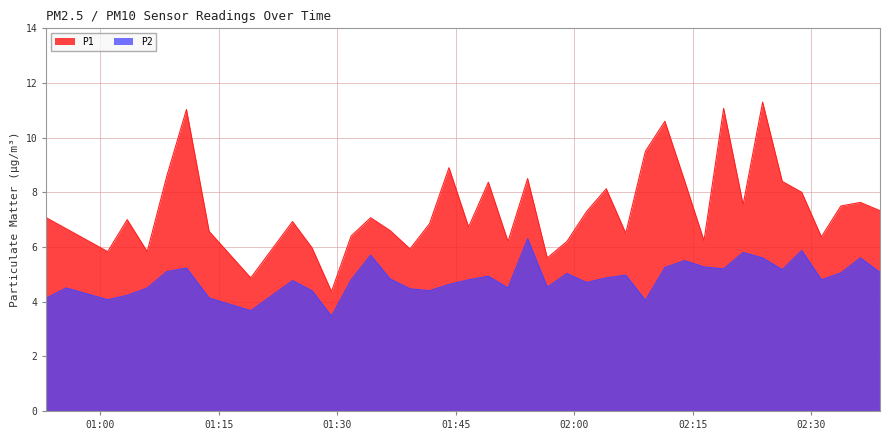

What is the difference between the highest and lowest values at 2024-03-23T01:13:48?

2.4